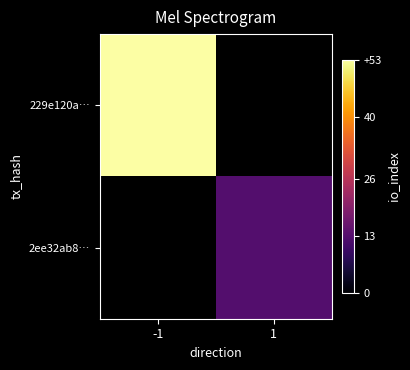

Where is 229e120a… nearest to the value 53?

-1